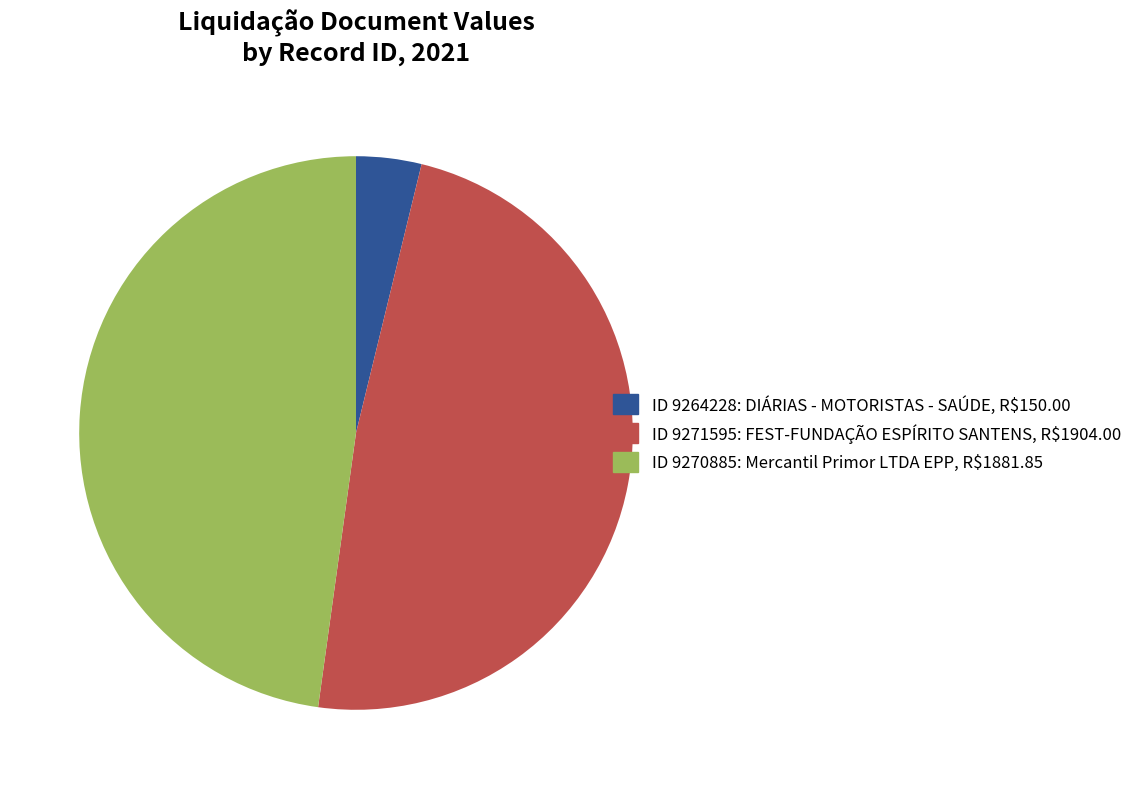

Is it true that ID 9270885: Mercantil Primor LTDA EPP, R$1881.85 is 60% of the pie?

False